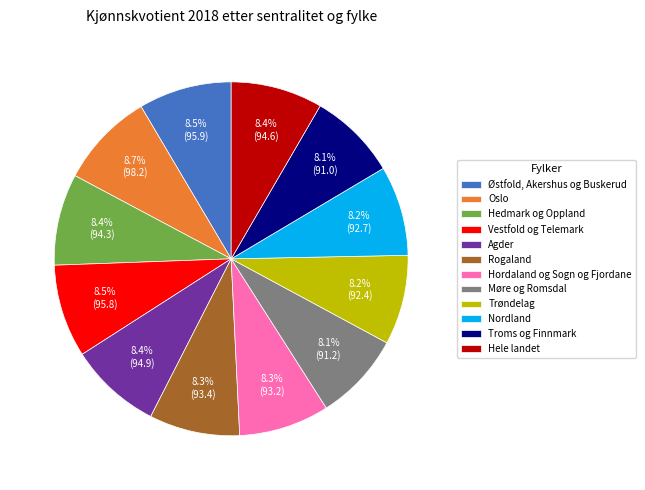

To the nearest percent, what is the average slice percentage?

8%